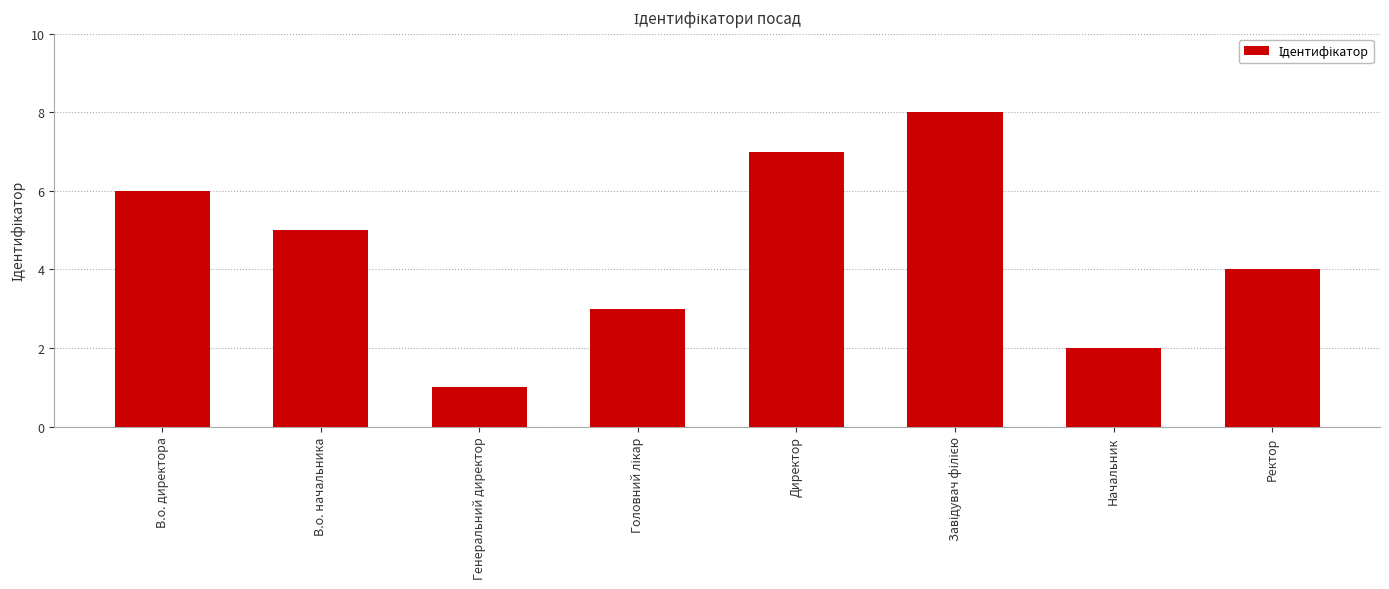

What is the difference between the maximum and second lowest values?

6